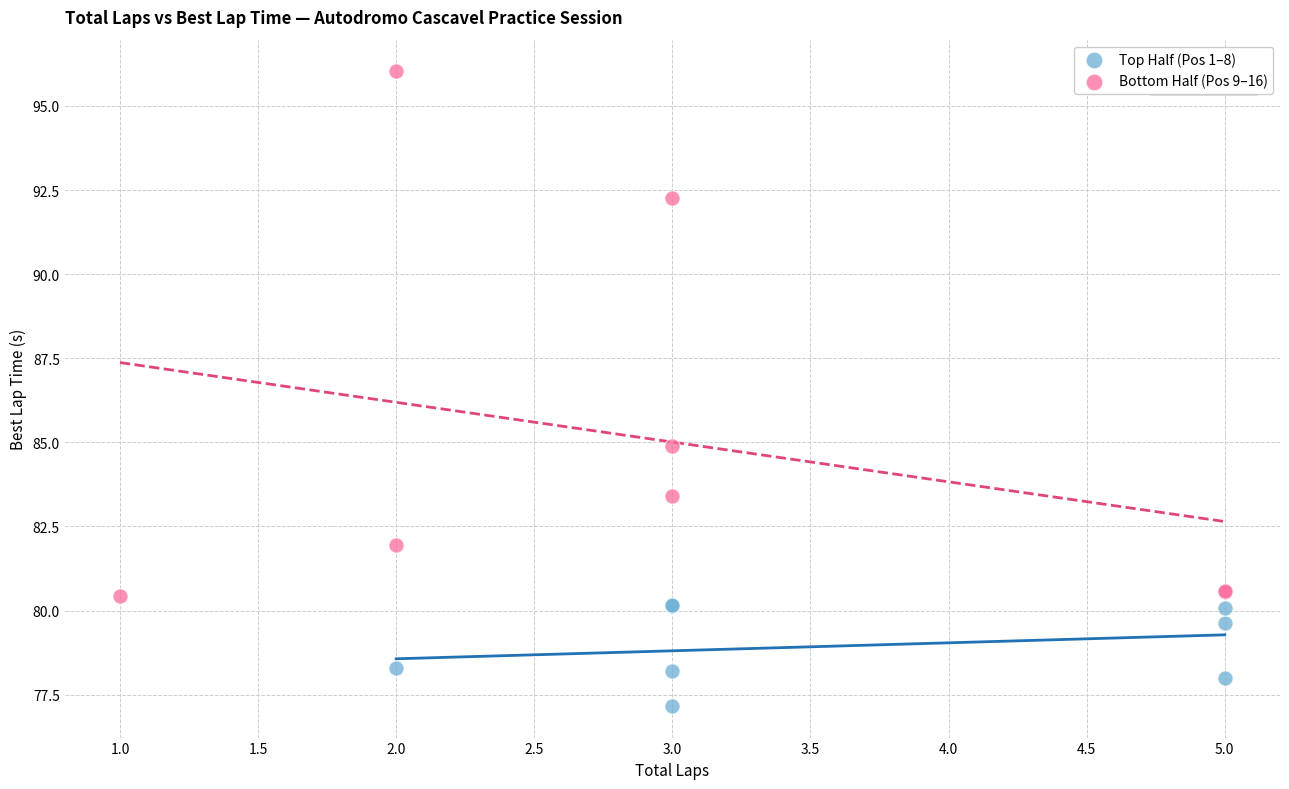

Which series contains the lowest Y value?

Top Half (Pos 1–8)